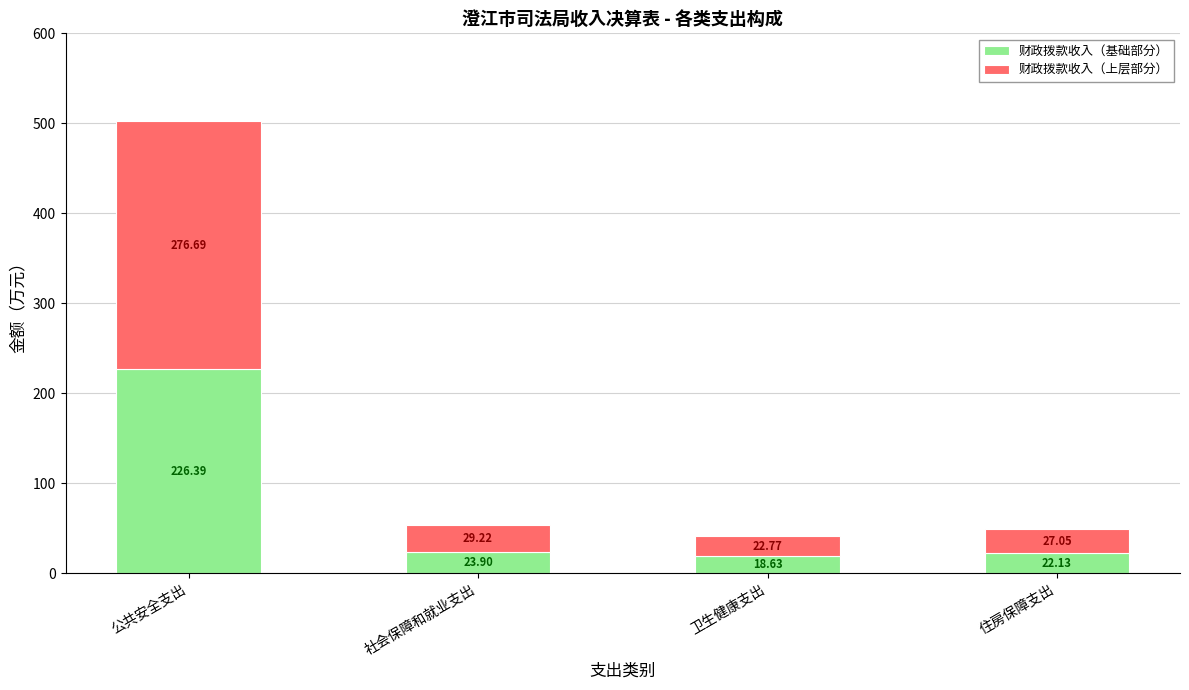

Count the number of categories in the chart.

4